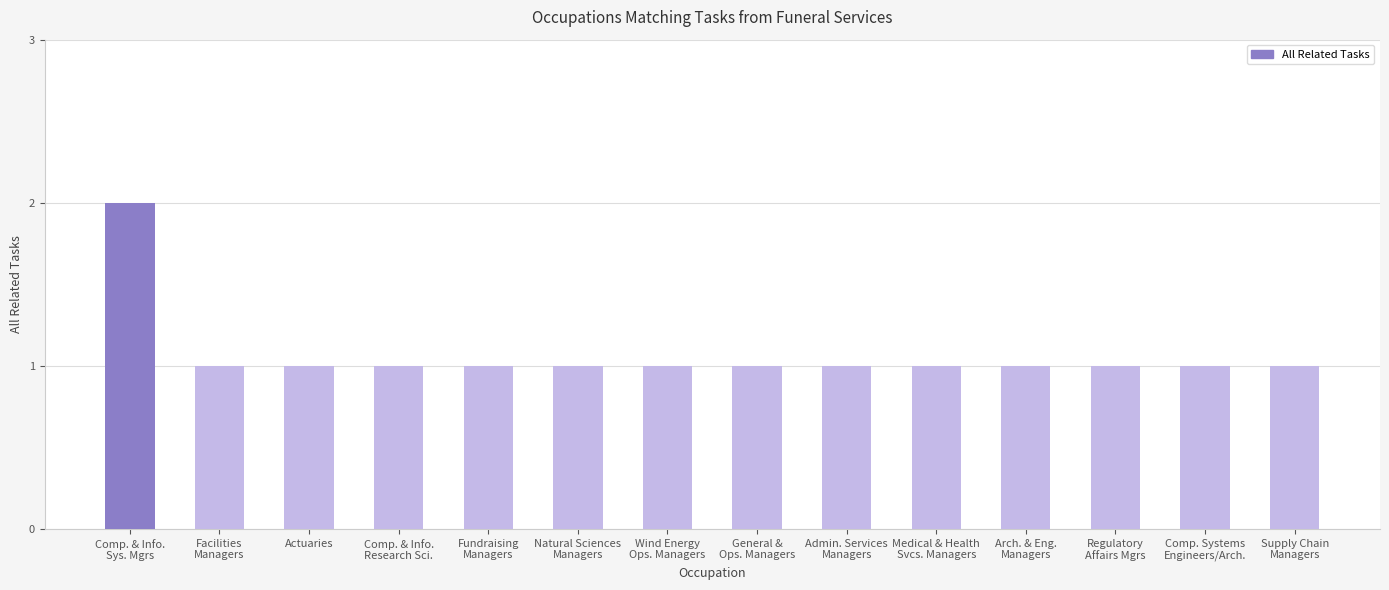

Does the chart contain any negative values?

No